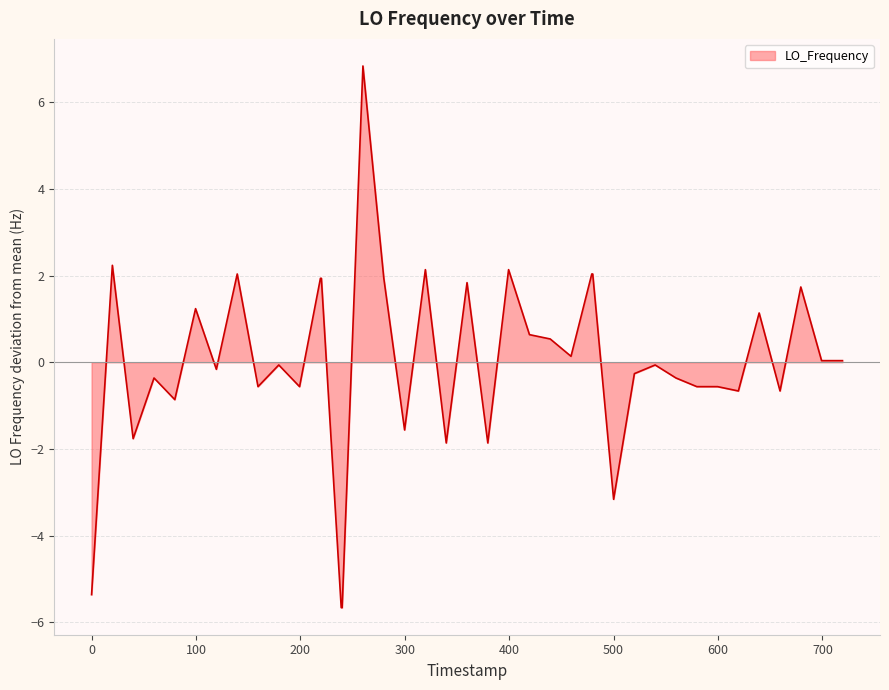

What is the difference between the maximum and minimum values?

12.5